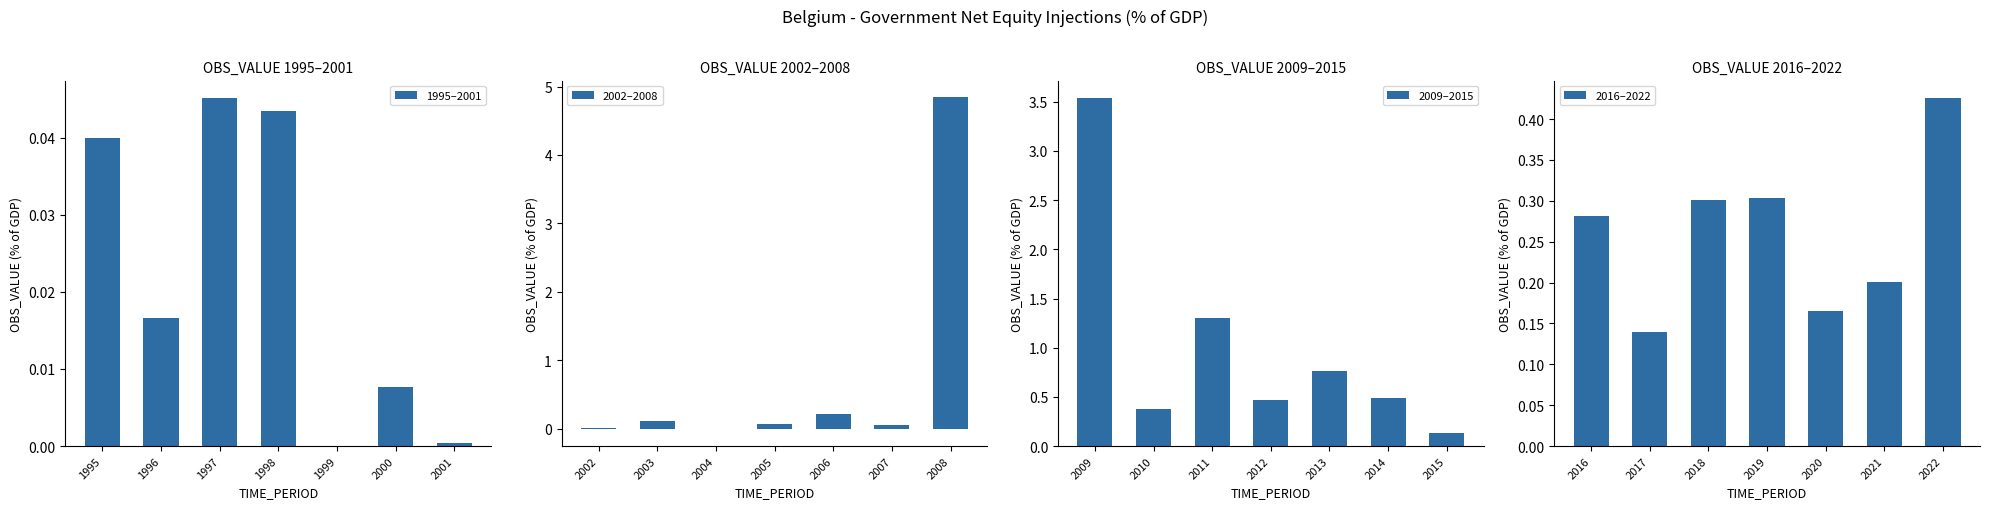

True or false: 2002–2008 has a value of 1.8 at 2008.

False